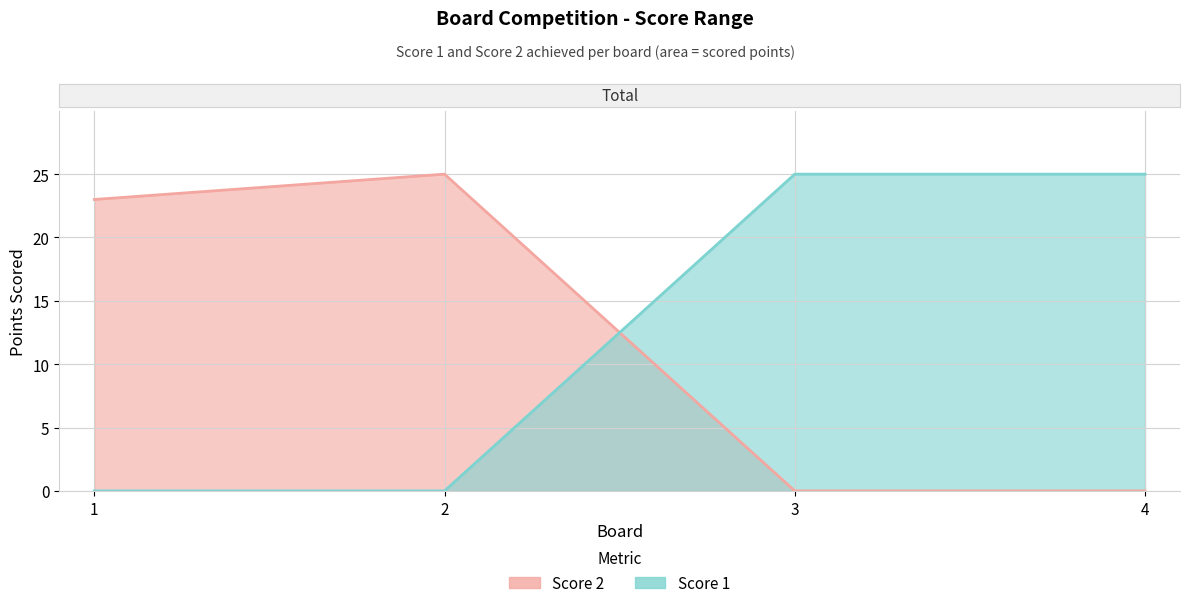

What is the total value across all series at 2?

25